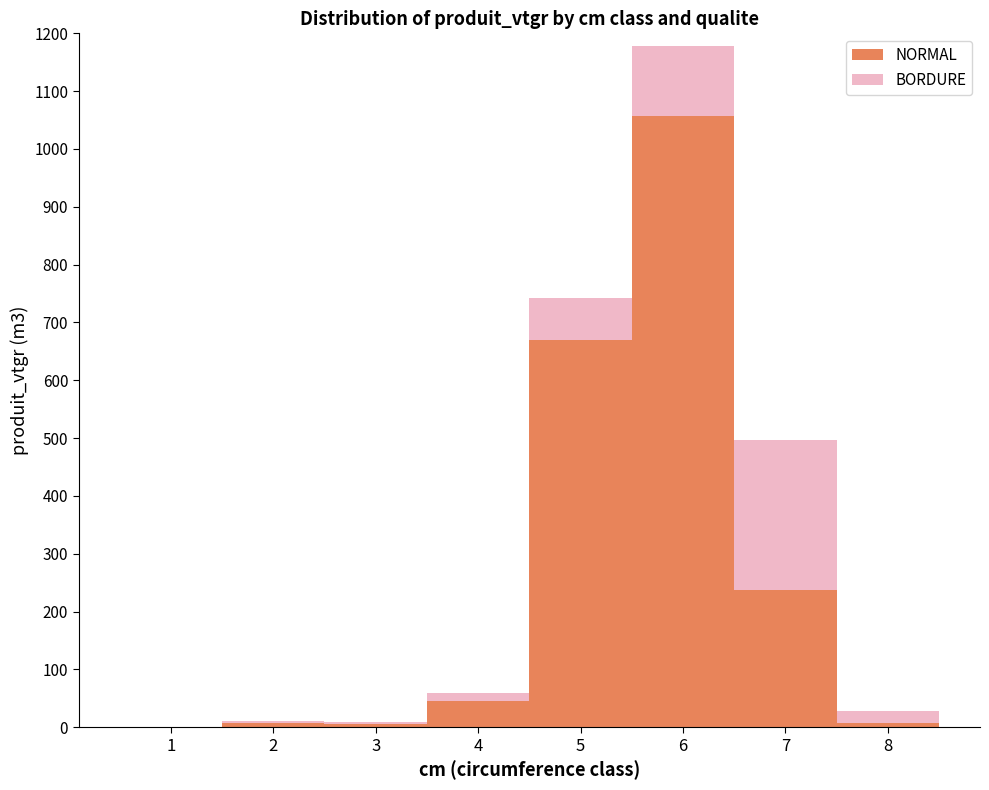

At which category is the sum across all series the highest?

6